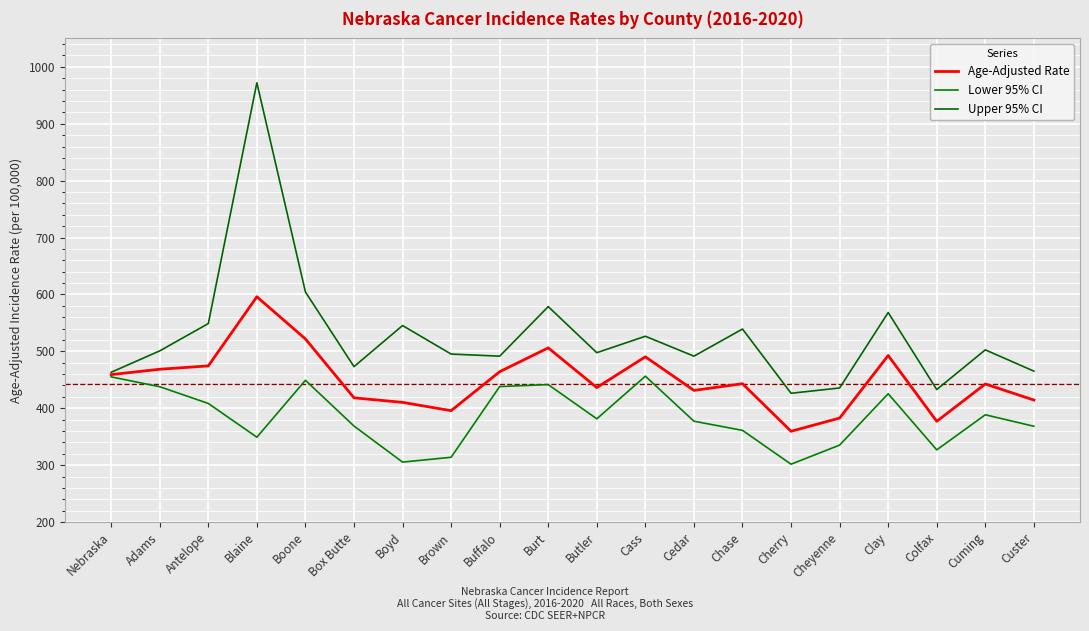

True or false: Lower 95% CI and Upper 95% CI cross at least once.

False